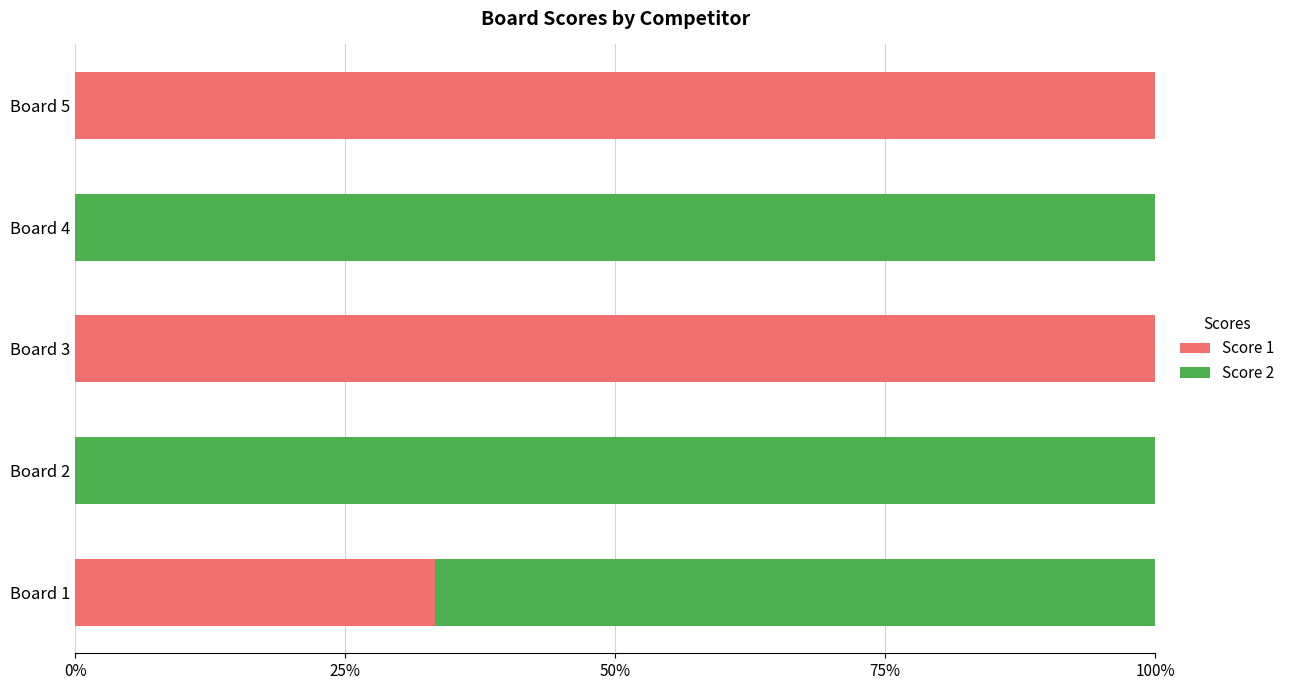

True or false: Score 1 has a value of 100.0 at Board 3.

True